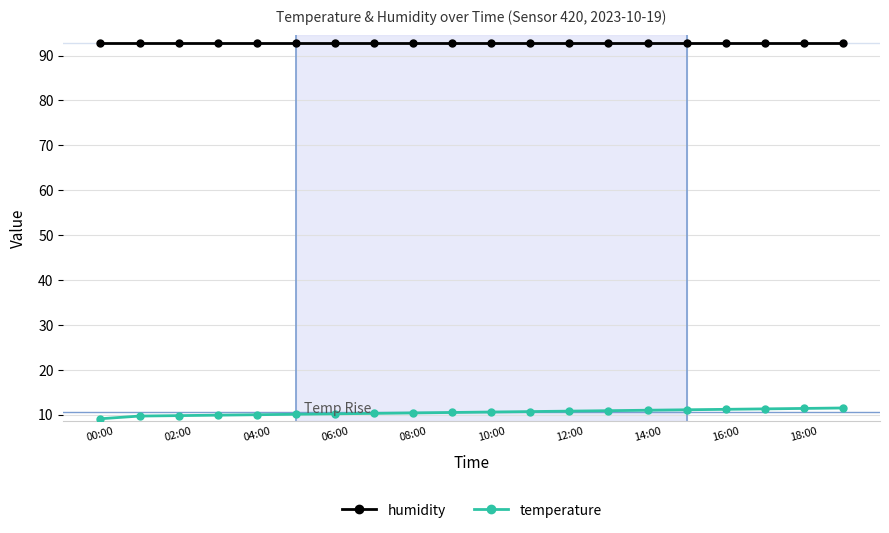

What is the value of the humidity point at the 20th from the left?

92.7